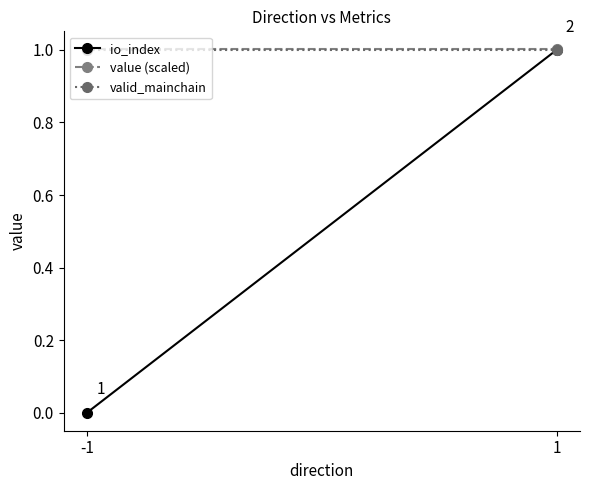

What value does the valid_mainchain series have at 1?

1.0